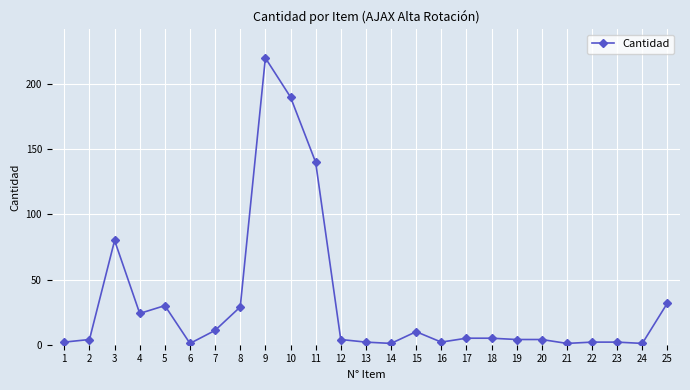

Is this an area chart (filled region under the line)?

No